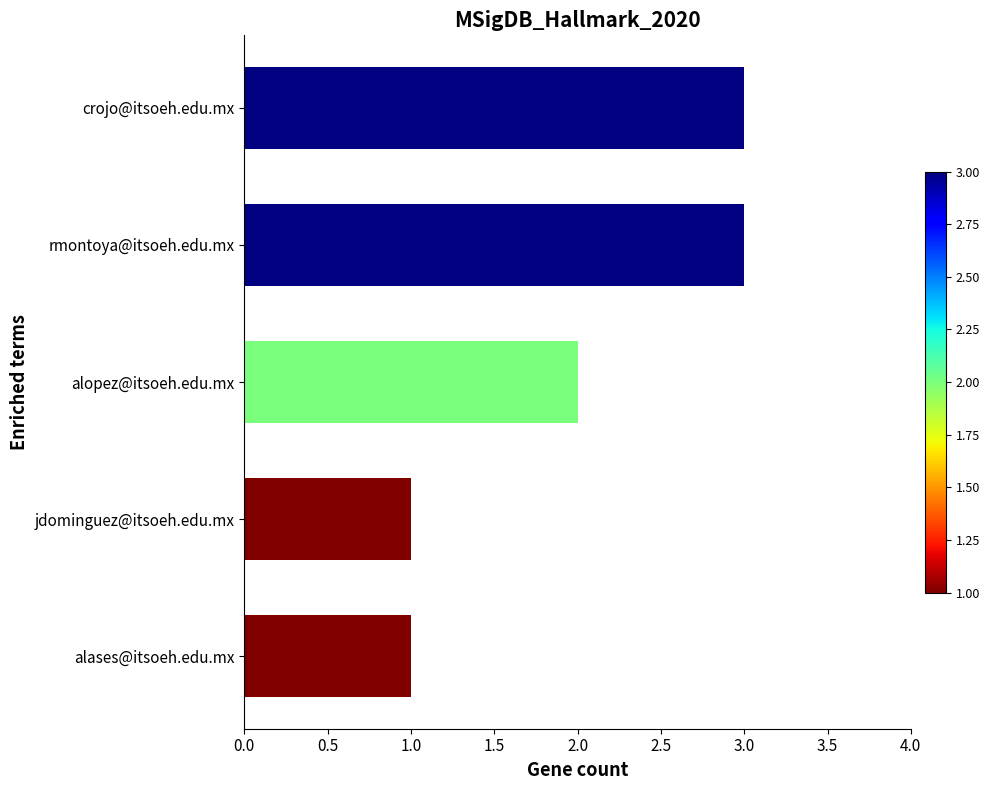

What is the sum of all values?

10